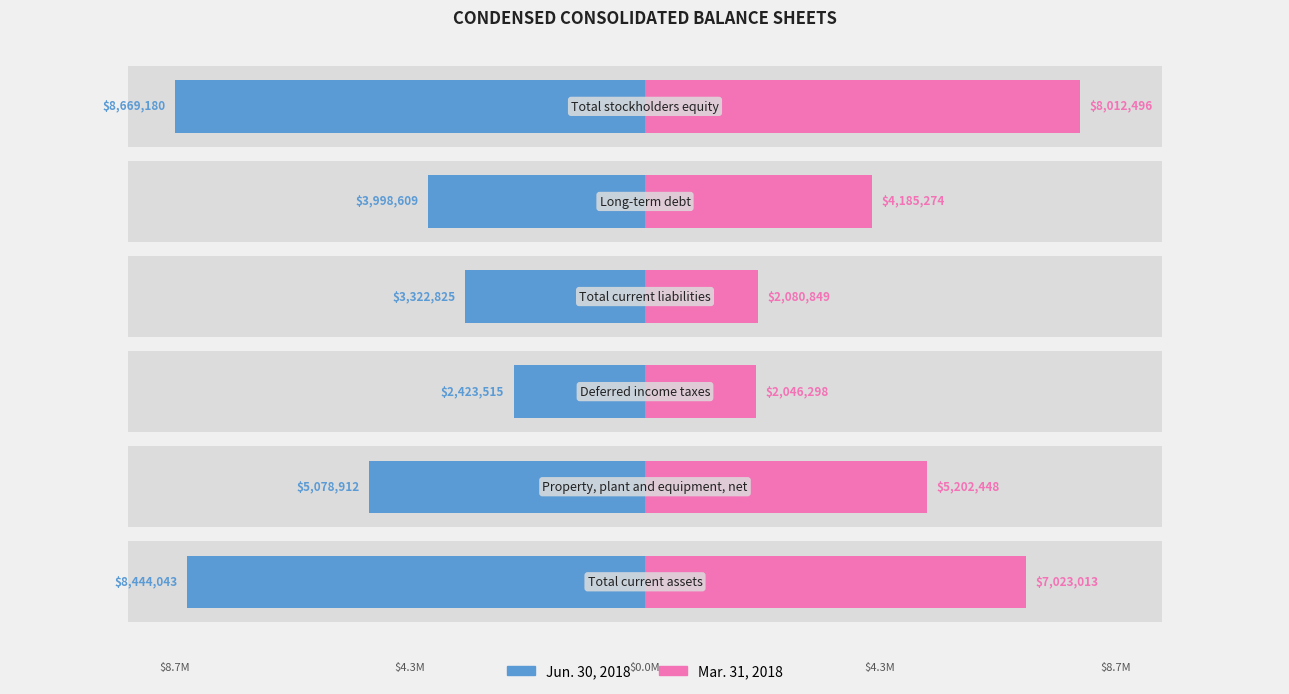

The value of Mar. 31, 2018 at 3 is 1416681. True or false?

False